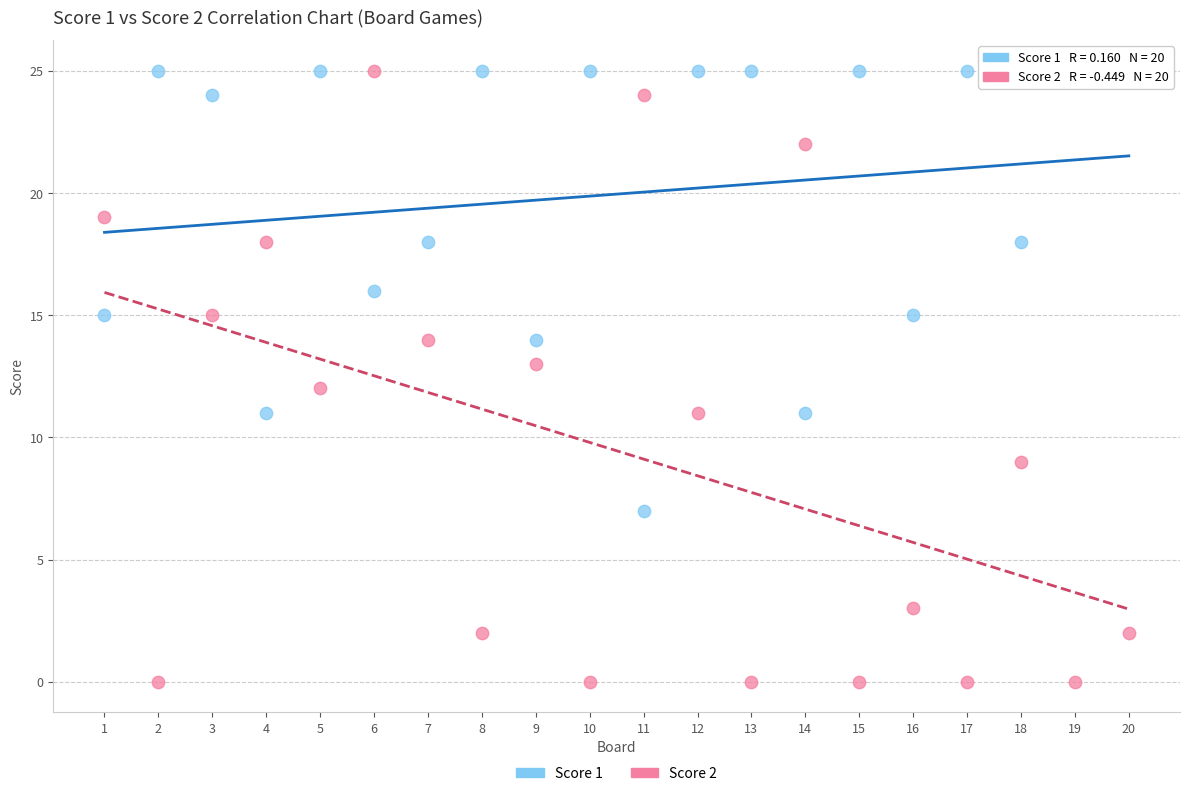

Which series contains the lowest Y value?

Score 2